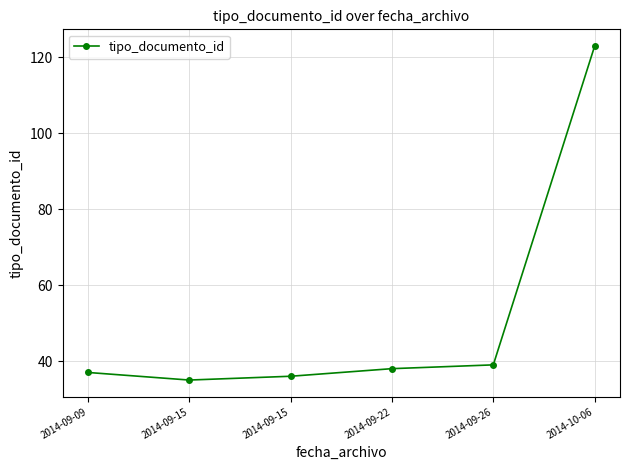

Is this an area chart (filled region under the line)?

No